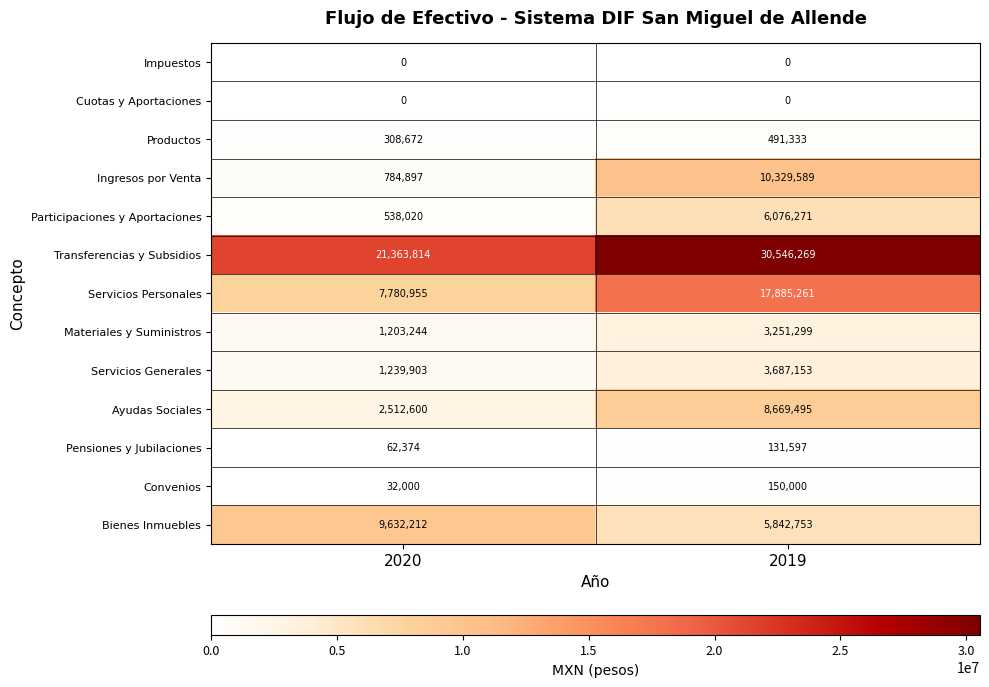

Reading left to right, extract all data points from this chart.

Impuestos: 2020=0	2019=0
Cuotas y Aportaciones: 2020=0	2019=0
Productos: 2020=308672	2019=491333
Ingresos por Venta: 2020=784897	2019=10329589
Participaciones y Aportaciones: 2020=538020	2019=6076271
Transferencias y Subsidios: 2020=21363814	2019=30546269
Servicios Personales: 2020=7780955	2019=17885261
Materiales y Suministros: 2020=1203244	2019=3251299
Servicios Generales: 2020=1239903	2019=3687153
Ayudas Sociales: 2020=2512600	2019=8669495
Pensiones y Jubilaciones: 2020=62374	2019=131597
Convenios: 2020=32000	2019=150000
Bienes Inmuebles: 2020=9632212	2019=5842753